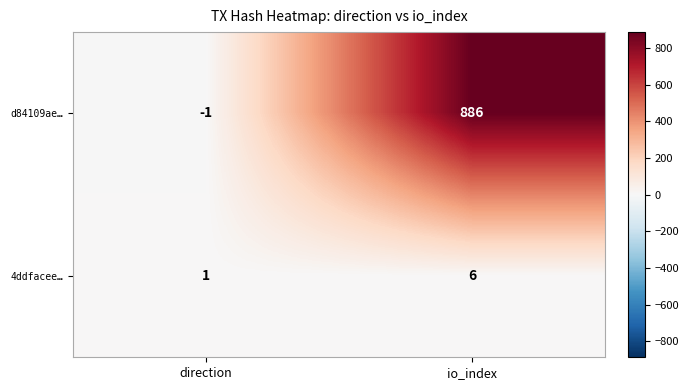

At which category does the chart reach its minimum across all series?

direction